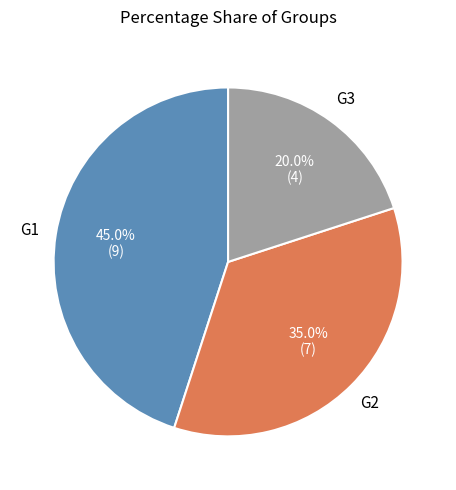

Which slice is the largest?

G1